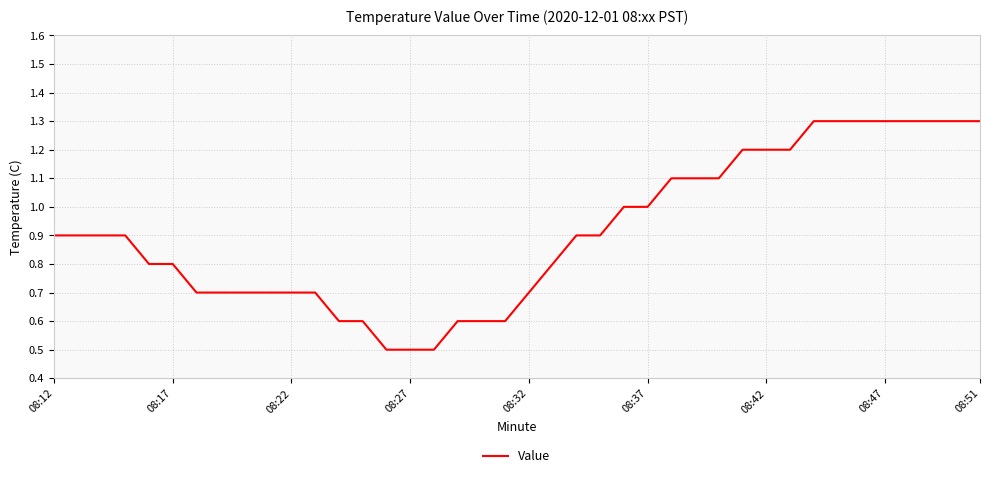

What is the difference between the second highest and second lowest values?

0.8